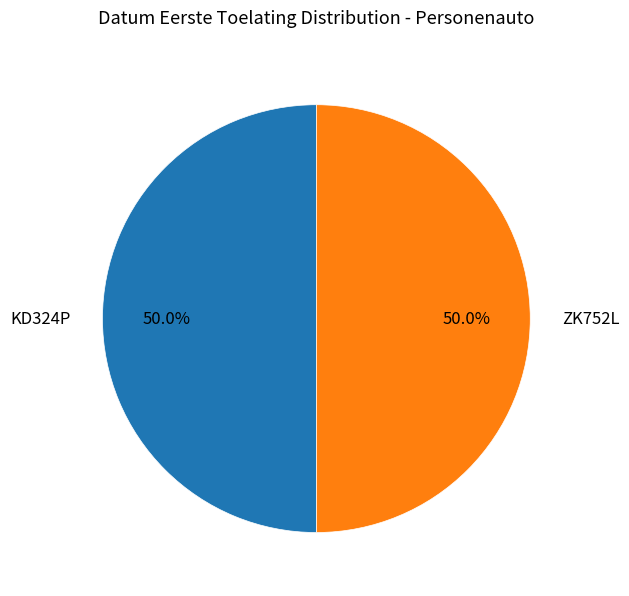

What percentage is the ZK752L slice, to the nearest percent?

50%